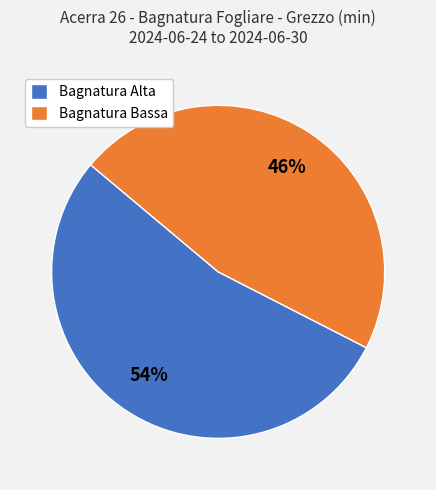

Is the sum of Bagnatura Alta and Bagnatura Bassa greater than half?

Yes